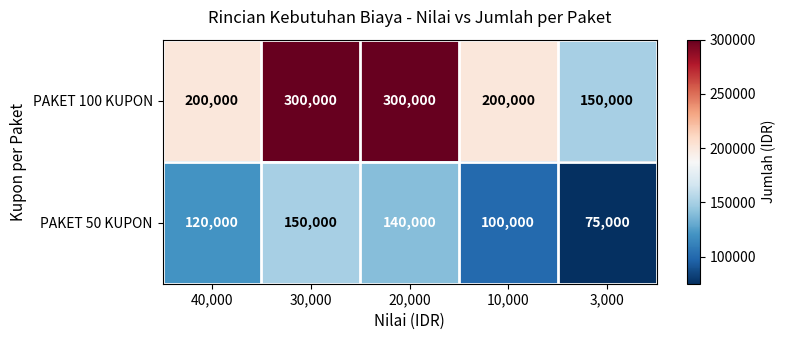

How many distinct data groups are displayed?

2